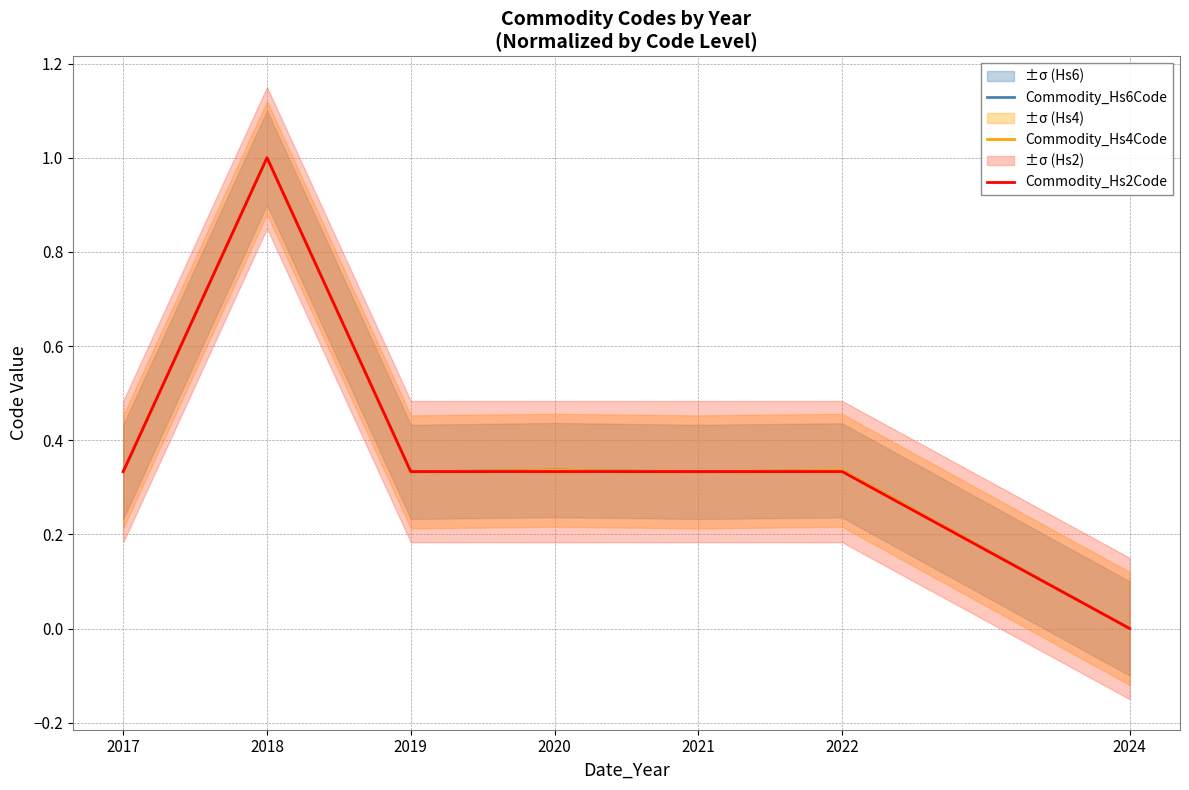

Reading left to right, extract all data points from this chart.

Commodity_Hs6Code: 2017=0.3	2018=1.0	2019=0.3	2020=0.3	2021=0.3	2022=0.3	2024=0.0
Commodity_Hs4Code: 2017=0.3	2018=1.0	2019=0.3	2020=0.3	2021=0.3	2022=0.3	2024=0.0
Commodity_Hs2Code: 2017=0.3	2018=1.0	2019=0.3	2020=0.3	2021=0.3	2022=0.3	2024=0.0